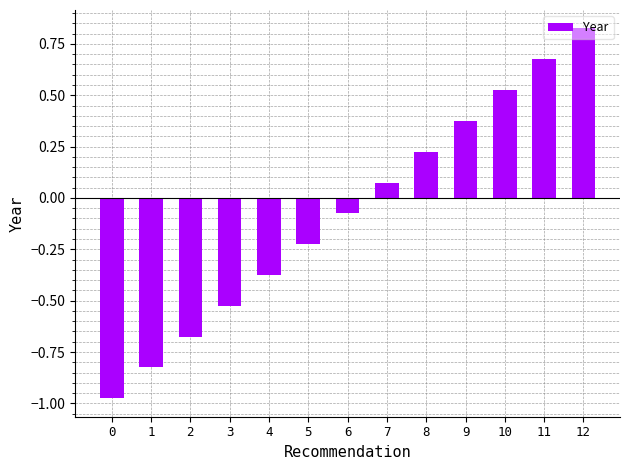

List the labels in order of value, smallest first.

0, 1, 2, 3, 4, 5, 6, 7, 8, 9, 10, 11, 12